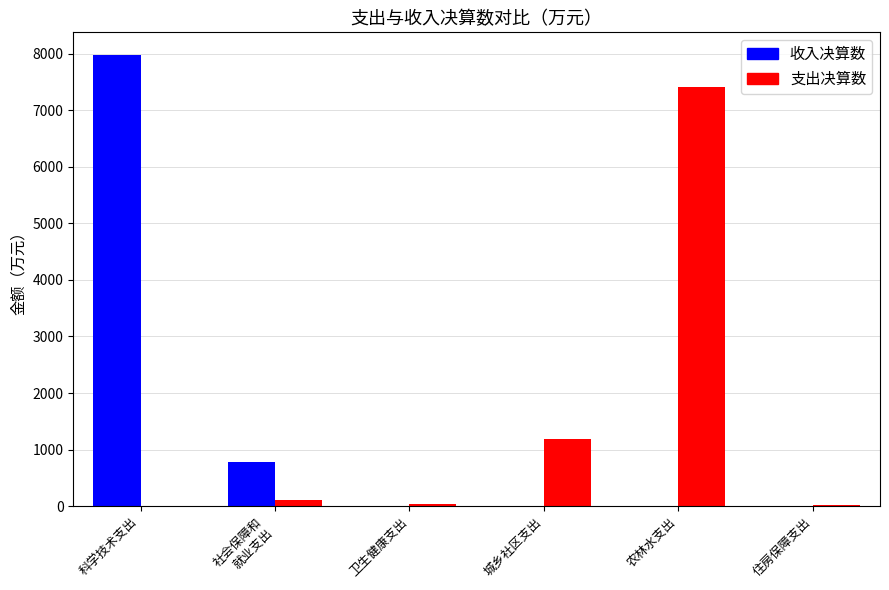

The value of 收入决算数 at 农林水支出 is 0.0. True or false?

True